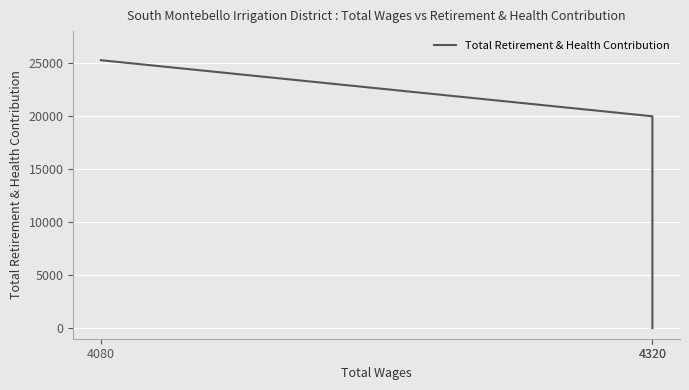

List the labels in order of value, largest first.

4080, 4320, 4320